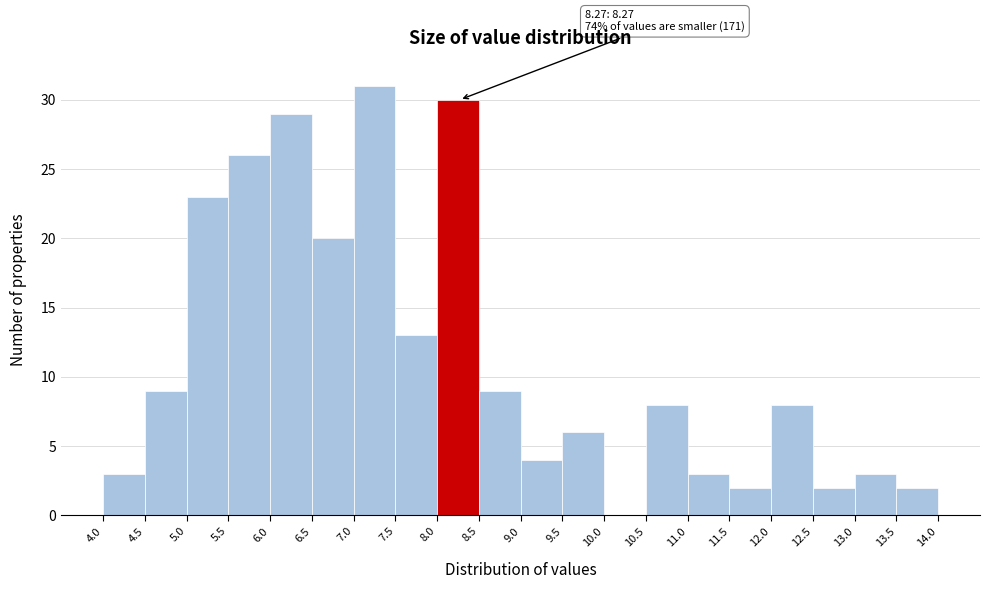

Over which range of the x-axis is the bar tallest?

7.0 to 7.5